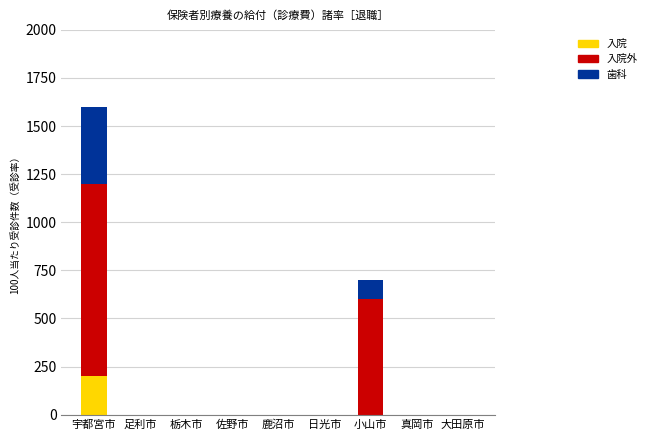

Does the chart contain stacked bars?

Yes